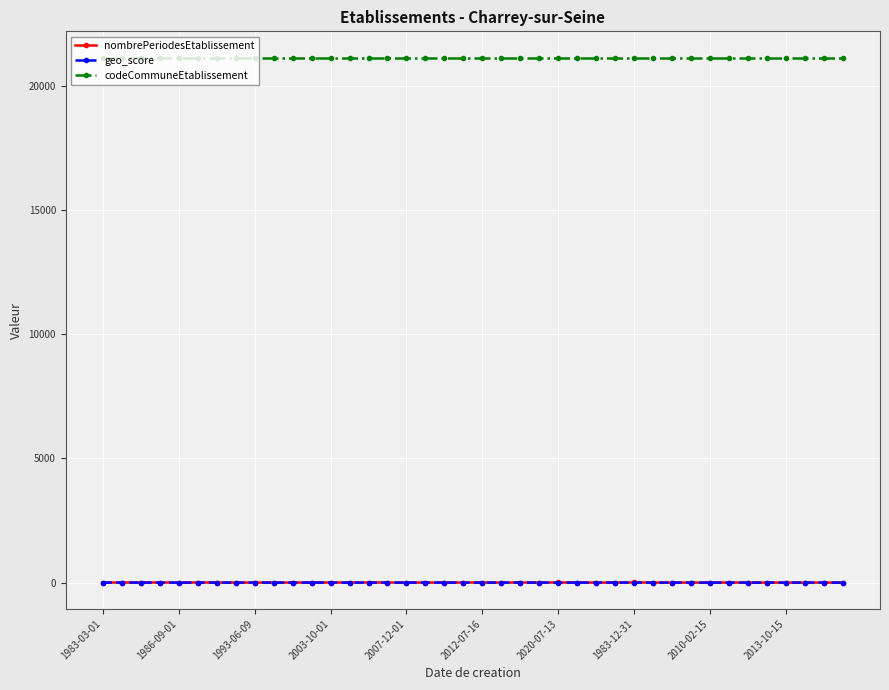

What is the average value of the codeCommuneEtablissement series?

21149.0